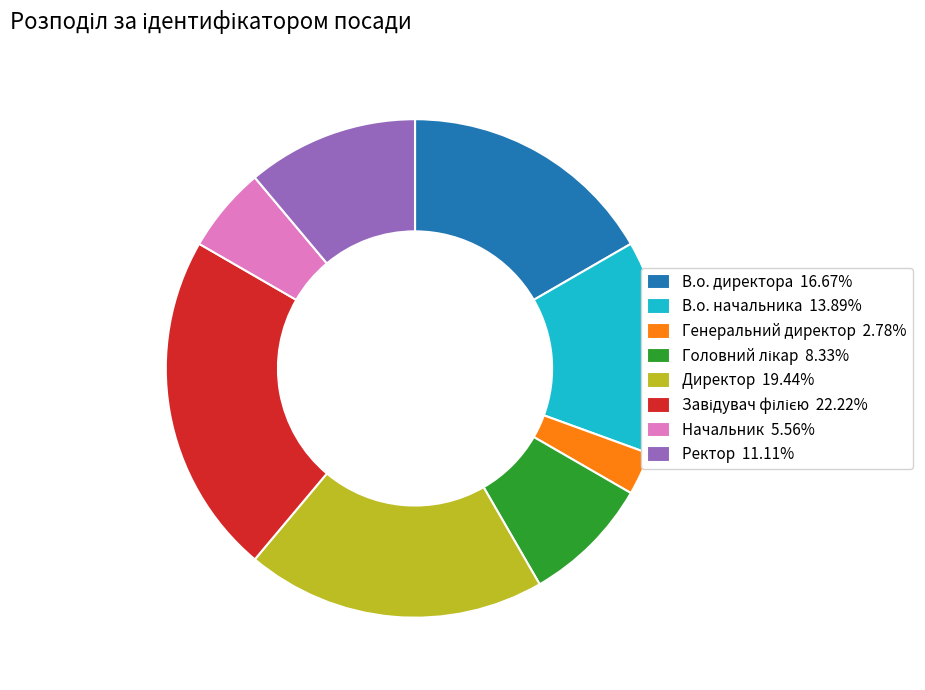

Combined, do Ректор 11.11% and В.о. директора 16.67% account for over 50%?

No